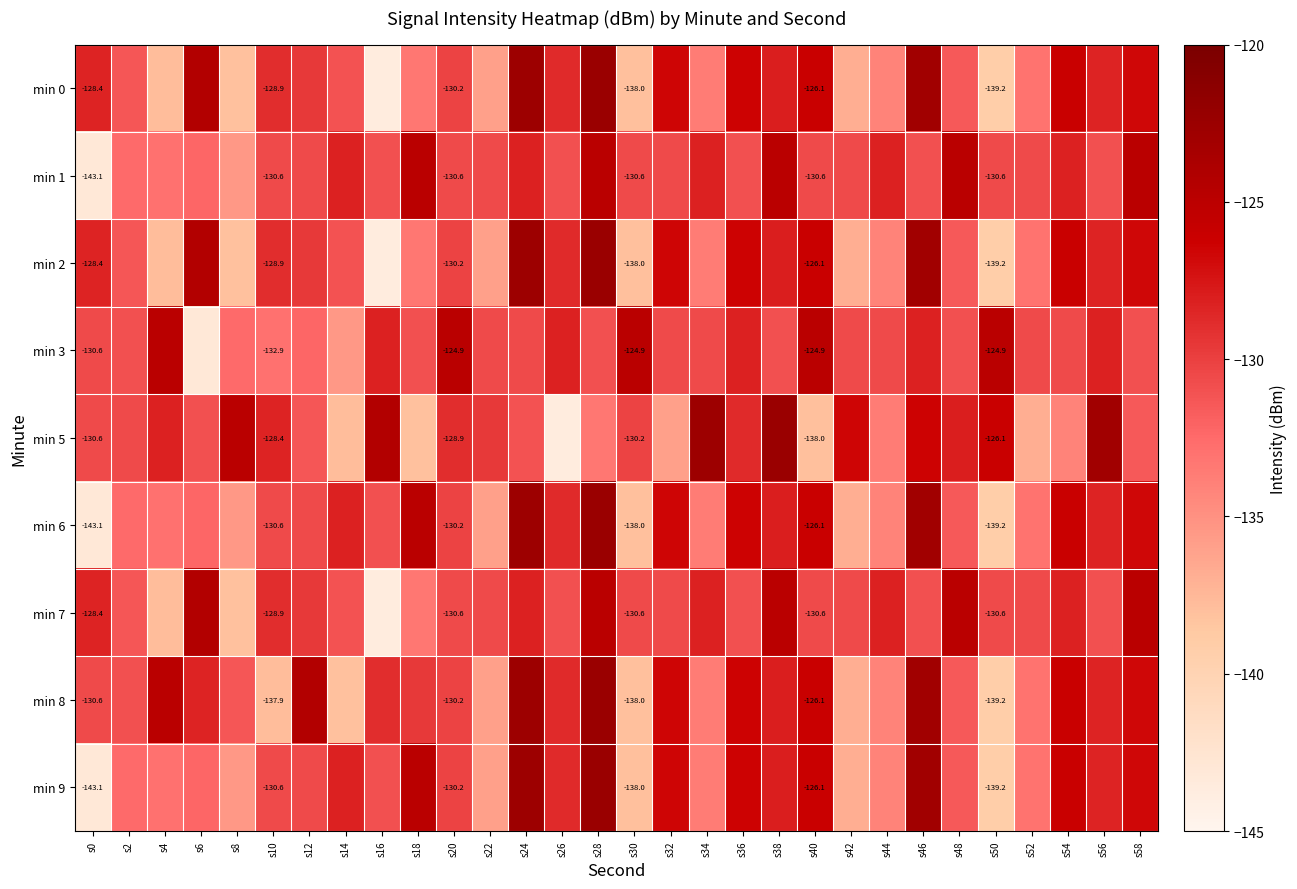

Which category has the lowest value across all series?

s16